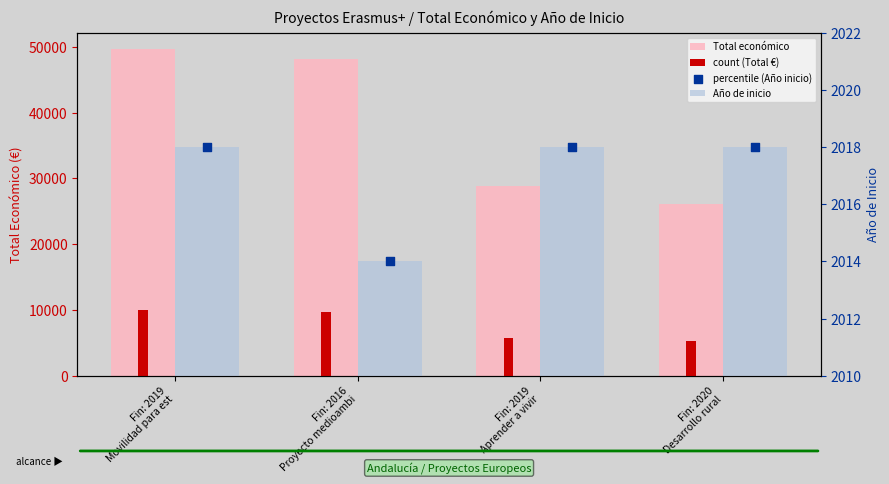

What are all the series names shown in the legend?

Total económico, count (Total €), Año de inicio, percentile (Año inicio)